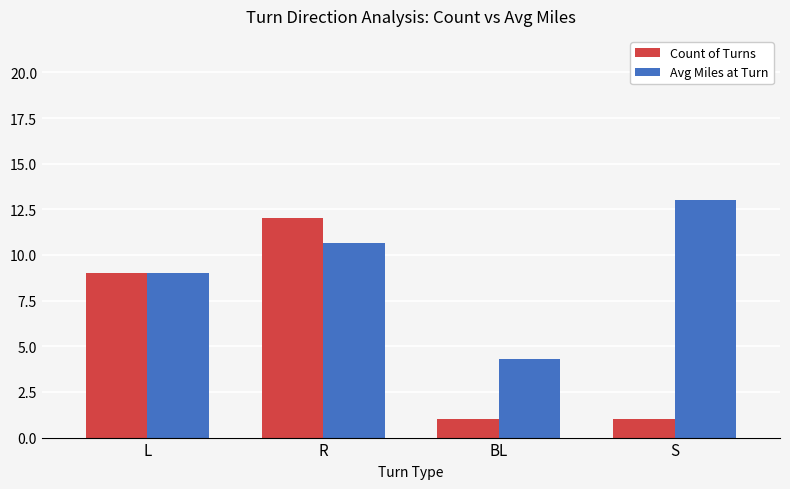

The Count of Turns series shows 1.0 at BL. True or false?

True